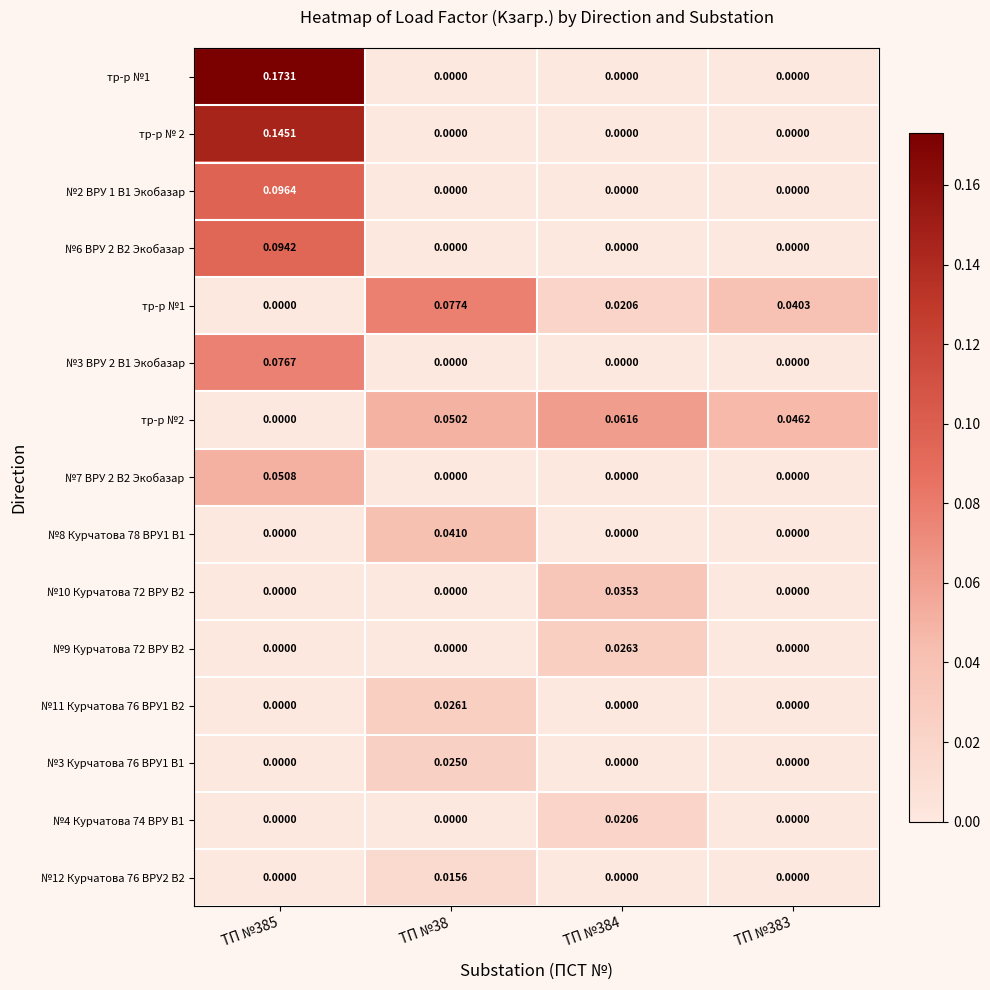

Is the value of тр-р №1 at ТП №383 greater than the value of №7 ВРУ 2 В2 Экобазар at ТП №385?

No